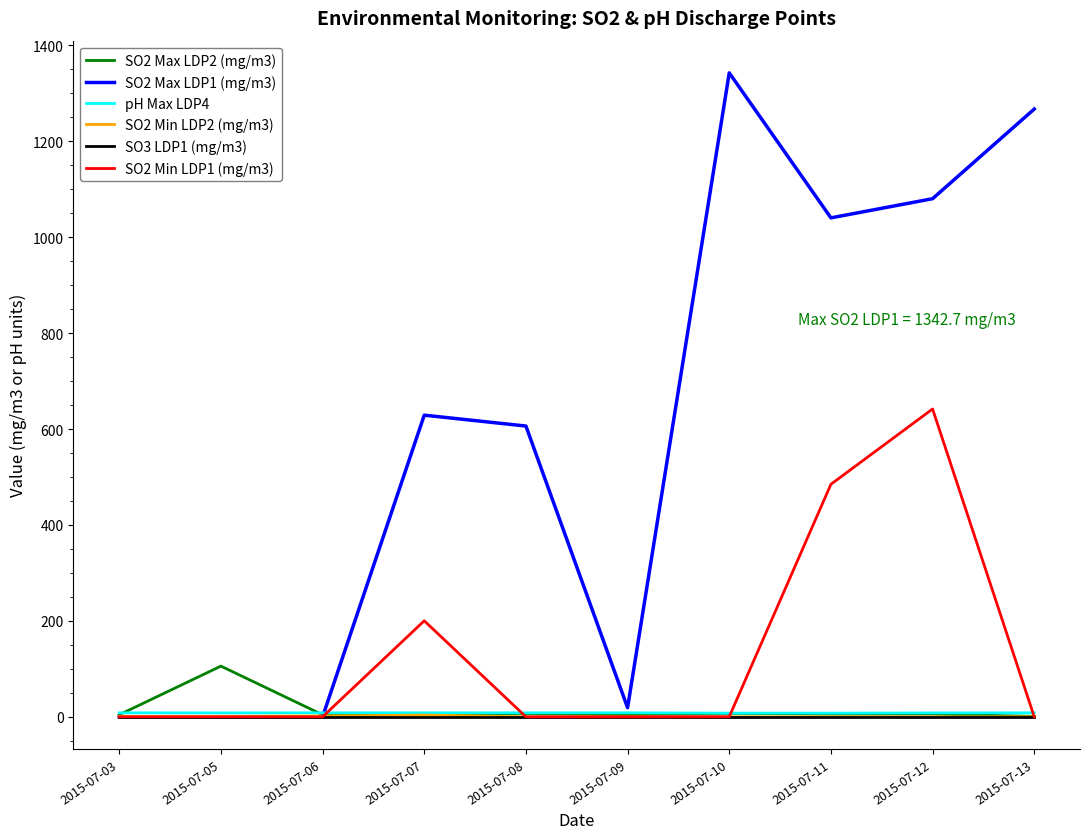

What are all the series names shown in the legend?

SO2 Max LDP2 (mg/m3), SO2 Max LDP1 (mg/m3), pH Max LDP4, SO2 Min LDP2 (mg/m3), SO3 LDP1 (mg/m3), SO2 Min LDP1 (mg/m3)